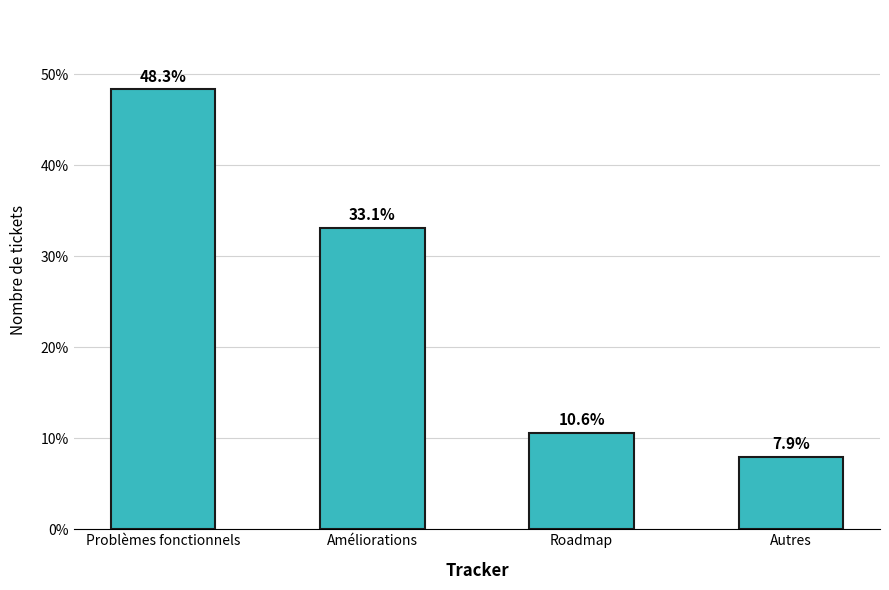

The chart shows a value of 4.3 at Autres. True or false?

False